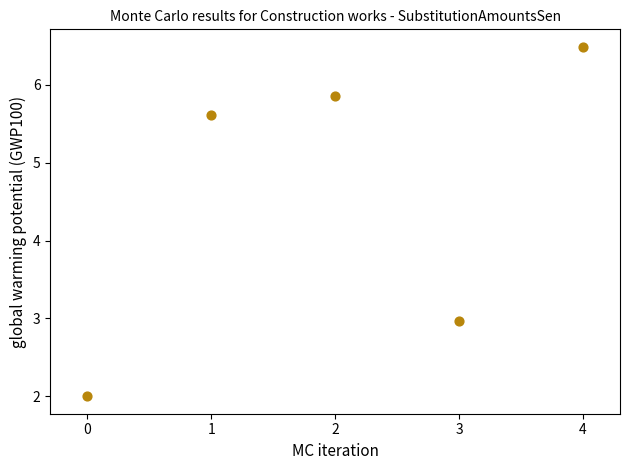

What Y value in the scatter plot is closest to 4?

3.0